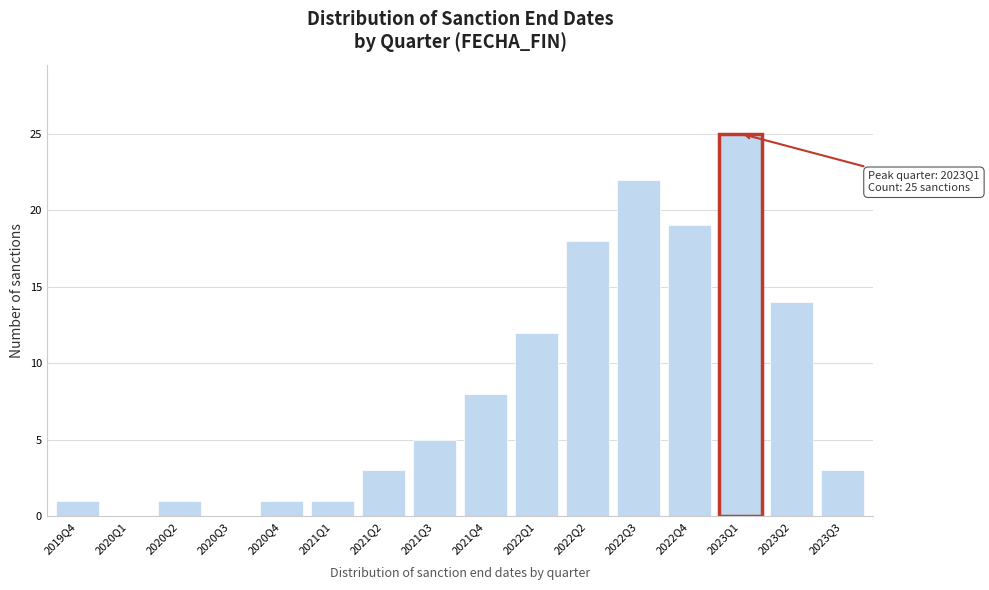

Reading right to left, extract all data points from this chart.

2023Q3=3	2023Q2=14	2023Q1=25	2022Q4=19	2022Q3=22	2022Q2=18	2022Q1=12	2021Q4=8	2021Q3=5	2021Q2=3	2021Q1=1	2020Q4=1	2020Q3=0	2020Q2=1	2020Q1=0	2019Q4=1